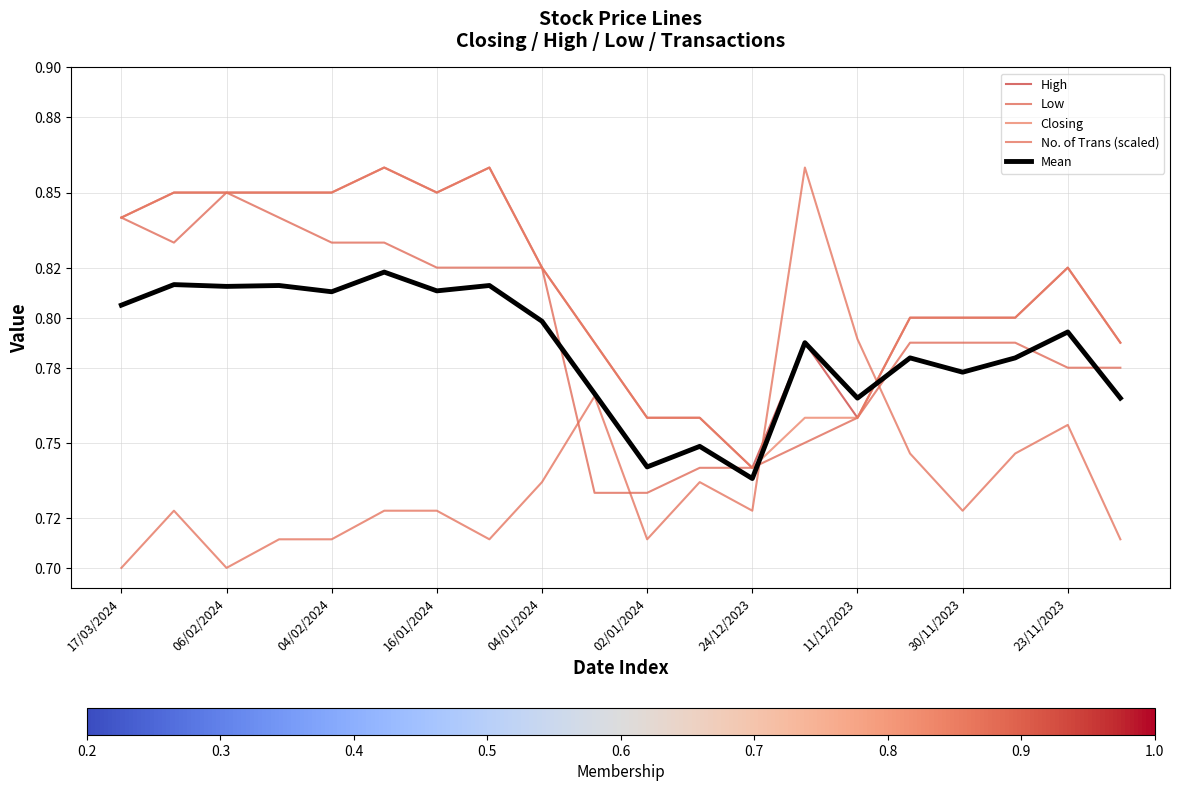

What is the minimum value for Closing?

0.7